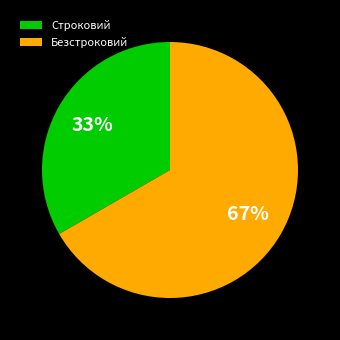

Count the number of slices in the pie.

2